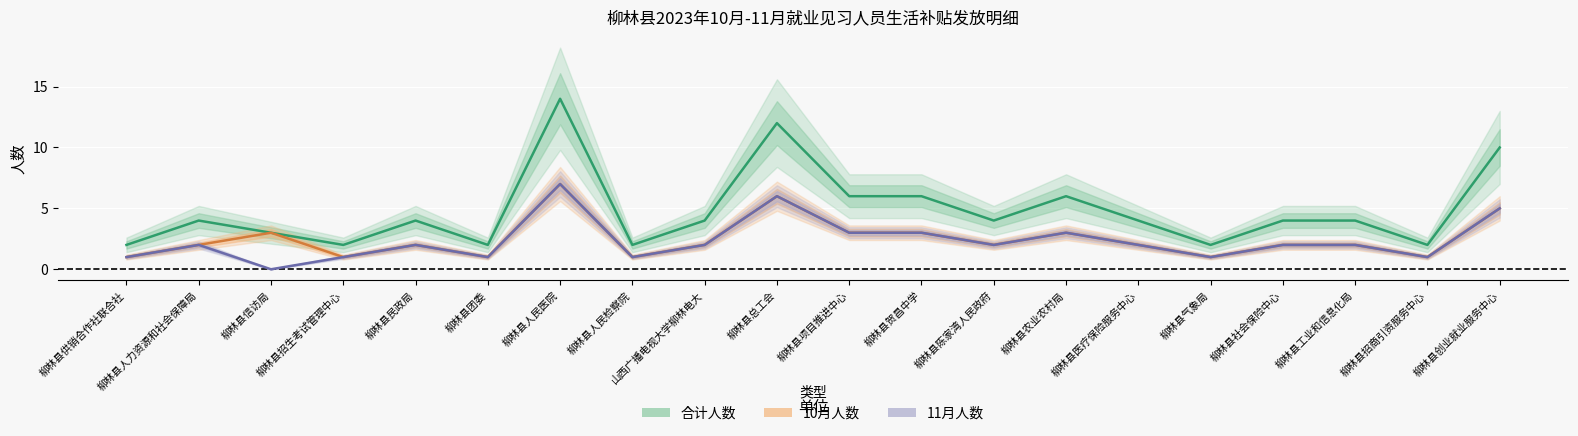

Rank the categories by 10月人数 value from highest to lowest.

柳林县人民医院, 柳林县总工会, 柳林县创业就业服务中心, 柳林县信访局, 柳林县项目推进中心, 柳林县贺昌中学, 柳林县农业农村局, 柳林县人力资源和社会保障局, 柳林县民政局, 山西广播电视大学柳林电大, 柳林县陈家湾人民政府, 柳林县医疗保险服务中心, 柳林县社会保险中心, 柳林县工业和信息化局, 柳林县供销合作社联合社, 柳林县招生考试管理中心, 柳林县团委, 柳林县人民检察院, 柳林县气象局, 柳林县招商引资服务中心